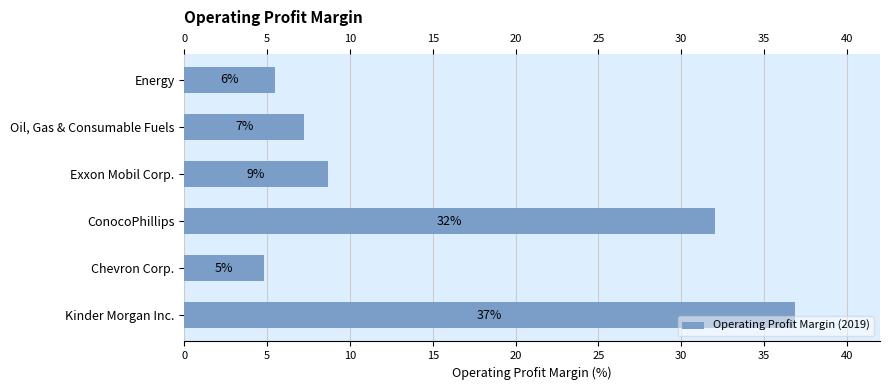

What is the average value?

0.2